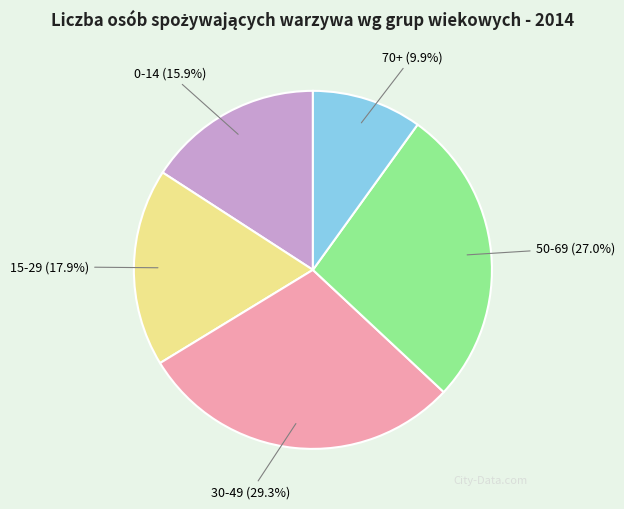

Approximately how many times larger is the value at 0-14 compared to 30-49?

0.5